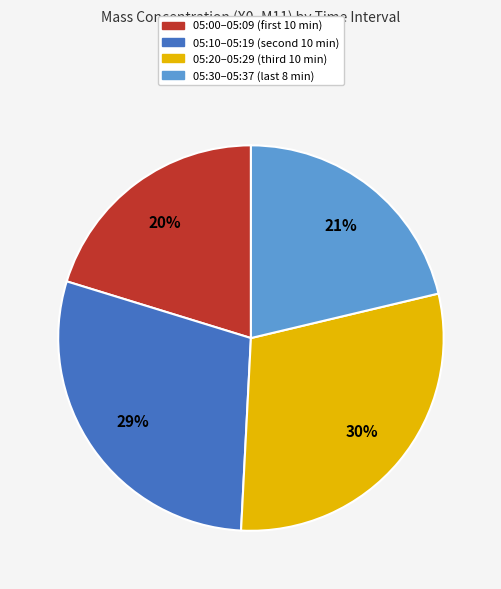

How many slices are in this pie chart?

4